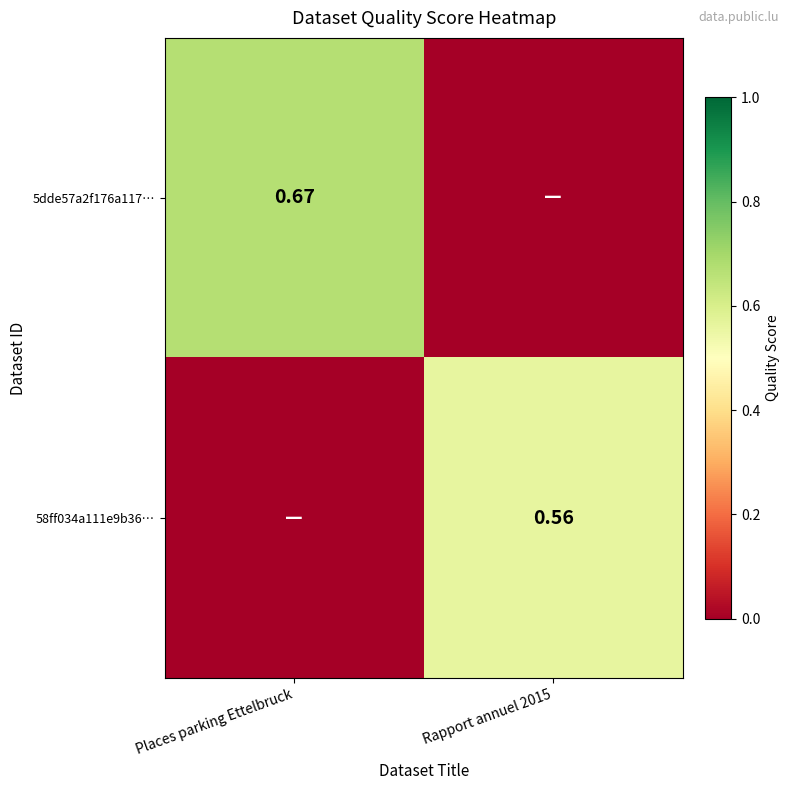

Which series has the largest total across all categories?

5dde57a2f176a117…